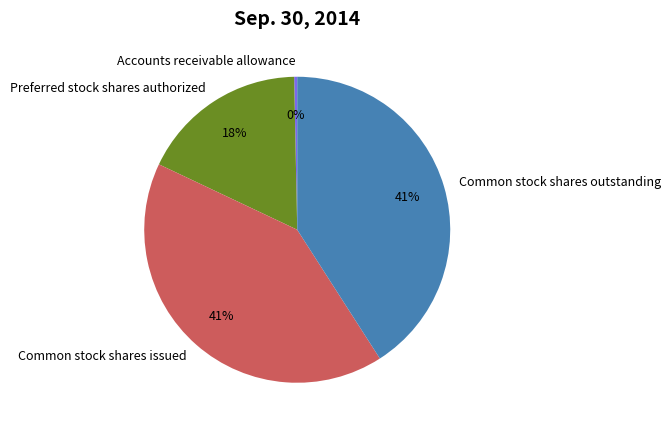

To the nearest percent, what is the difference between the largest and smallest slice percentages?

41%